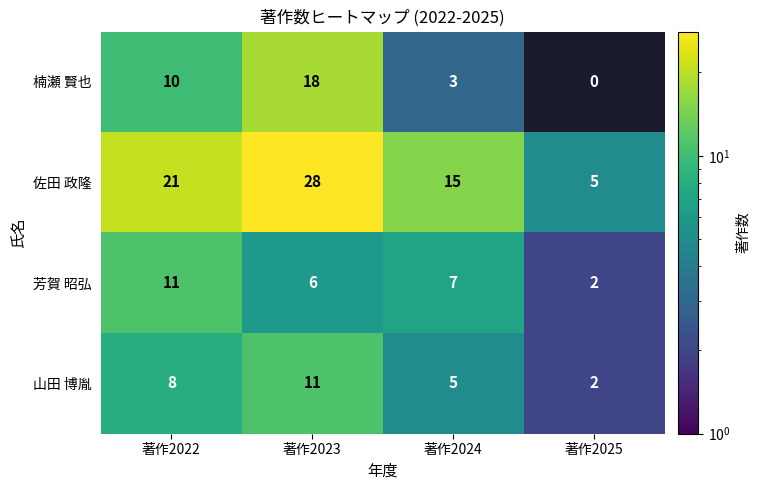

What is the difference between the maximum and minimum values in the 楠瀬 賢也 series?

18